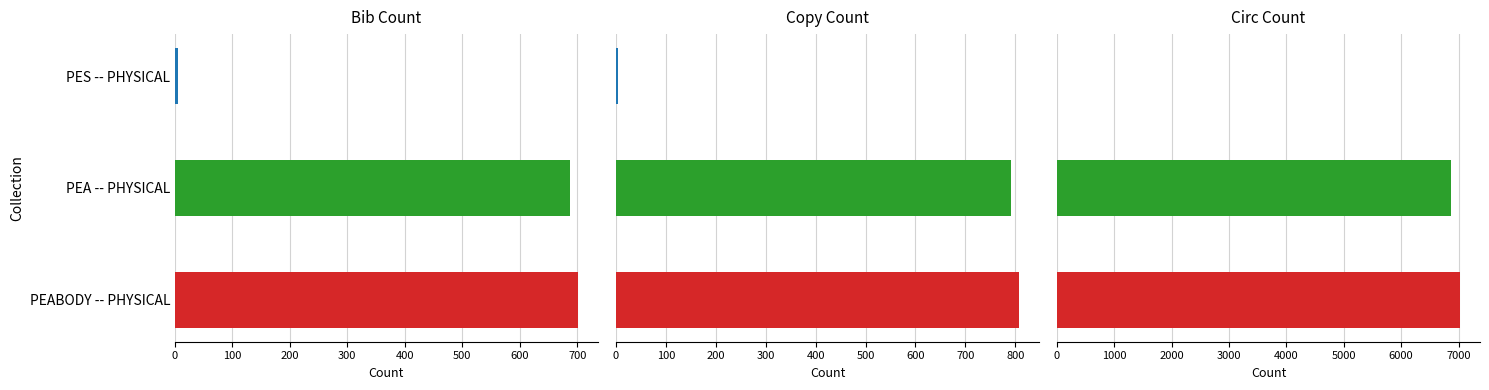

Count the number of data series in this chart.

3